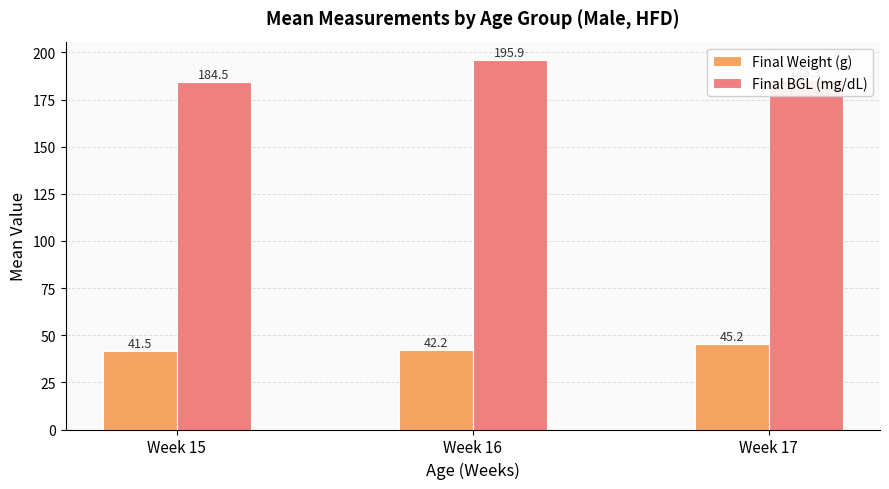

Rank the series at Week 15 from lowest to highest value.

Final Weight (g), Final BGL (mg/dL)